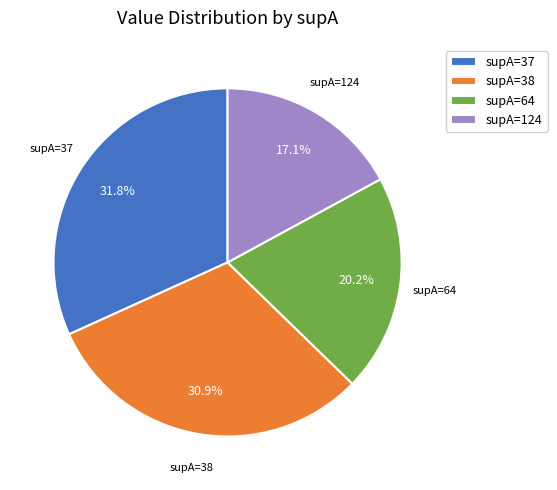

Which has a higher value, supA=64 or supA=37?

supA=37